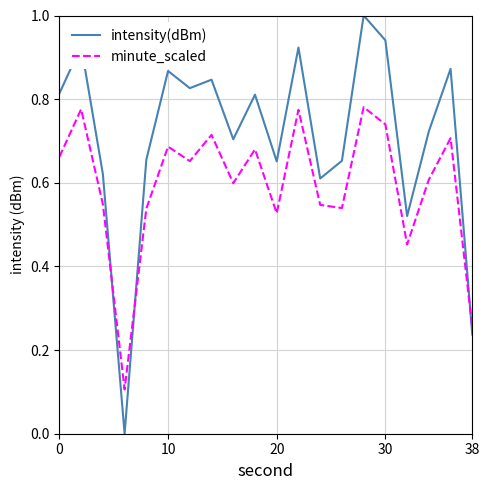

What is the difference between the maximum and minimum values in the intensity(dBm) series?

1.0